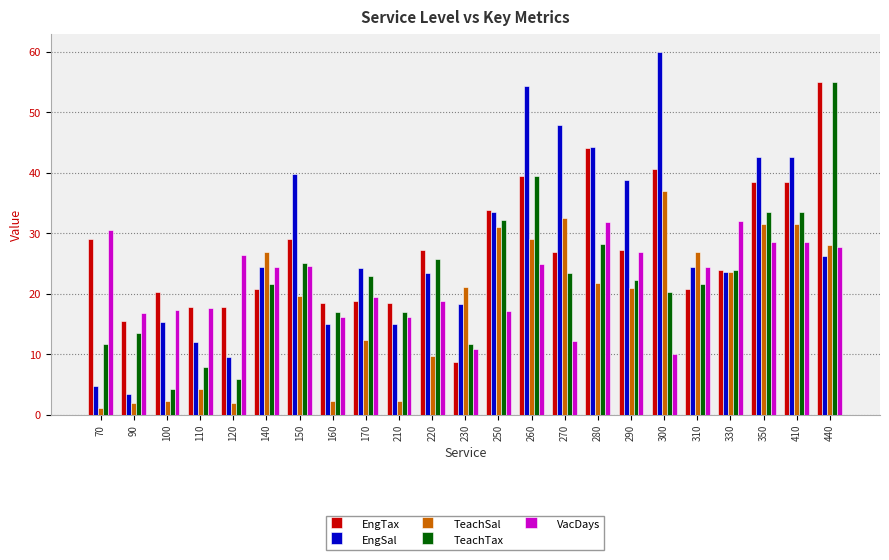

What is the average value of the EngSal series?

28.0